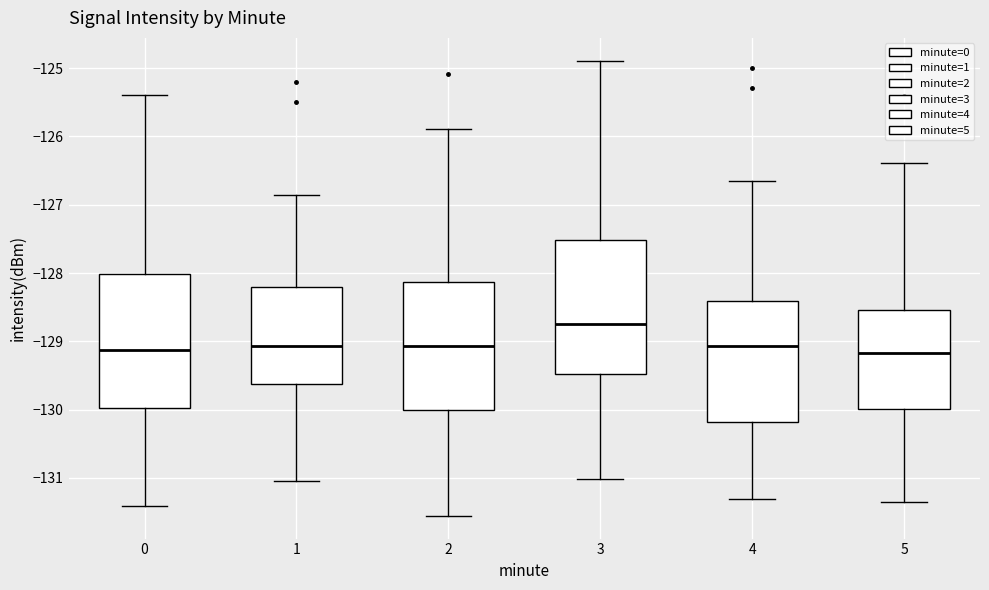

Reading left to right, read every box against the y-axis: the position of its median line, the range the box covers, and the ends of its whiskers. The values are not printed on the chart, so give them approximately, as read against the axis.

0: median -129.1, box -130.0 to -128.0, whiskers -131.4 to -125.4
1: median -129.1, box -129.6 to -128.2, whiskers -131.0 to -126.9
2: median -129.1, box -130.0 to -128.1, whiskers -131.6 to -125.9
3: median -128.7, box -129.5 to -127.5, whiskers -131.0 to -124.9
4: median -129.1, box -130.2 to -128.4, whiskers -131.3 to -126.7
5: median -129.2, box -130.0 to -128.5, whiskers -131.3 to -126.4